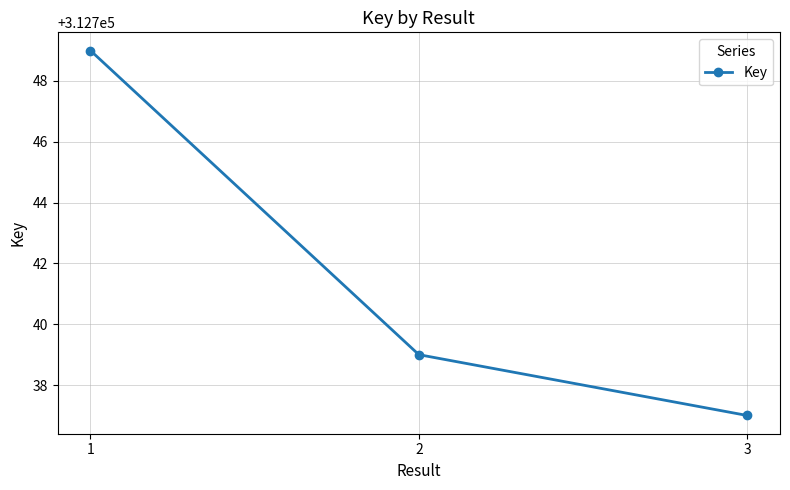

What is the sum of the values at 2 and 1?

625488